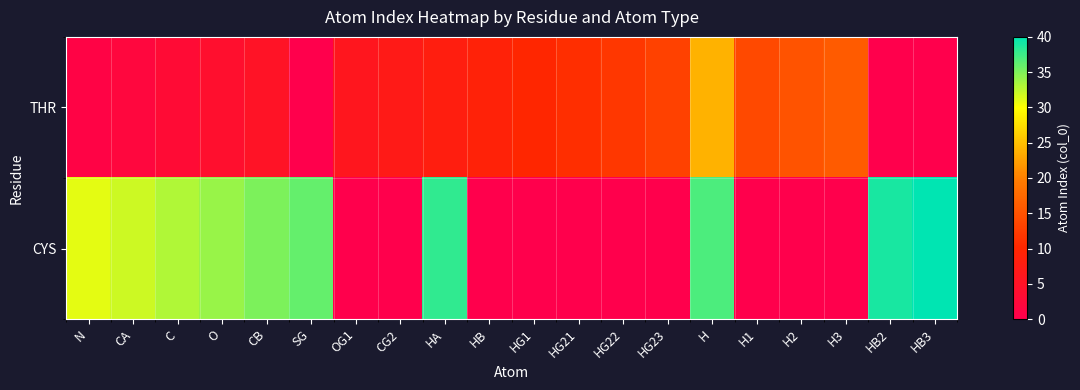

What is the total value across all series at HA?

46